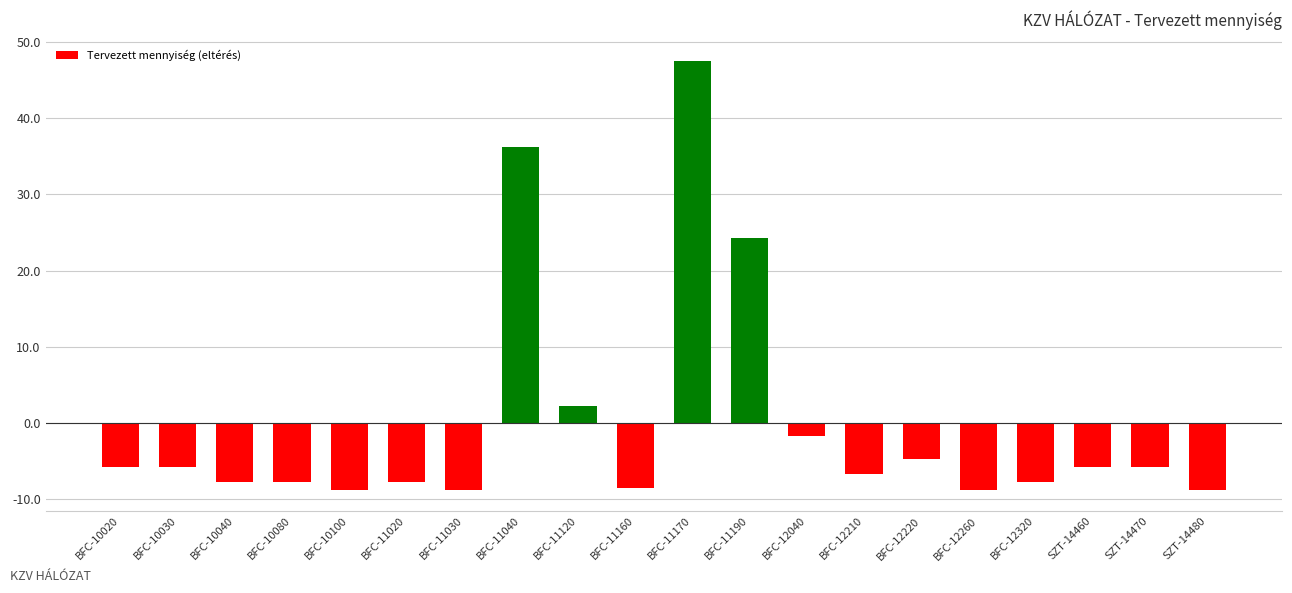

Between BFC-10020 and BFC-10040, which is larger?

BFC-10020